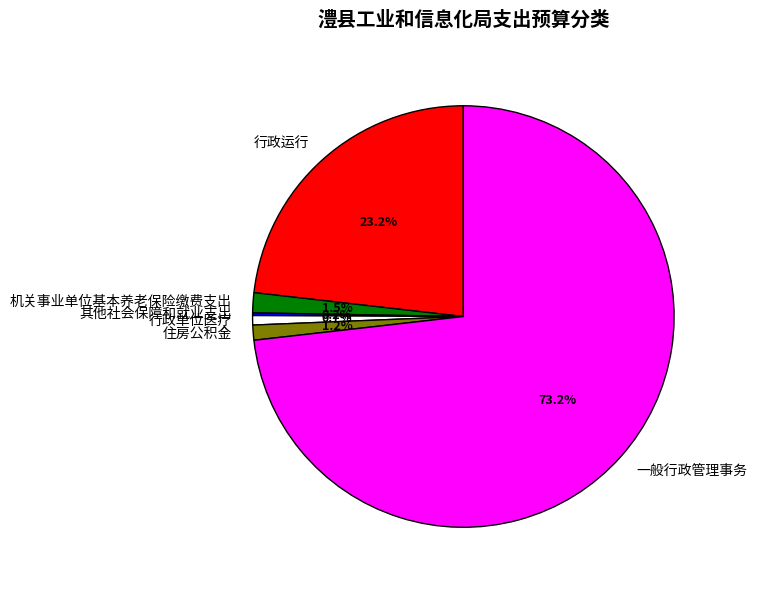

Which category has the biggest portion of the pie?

一般行政管理事务